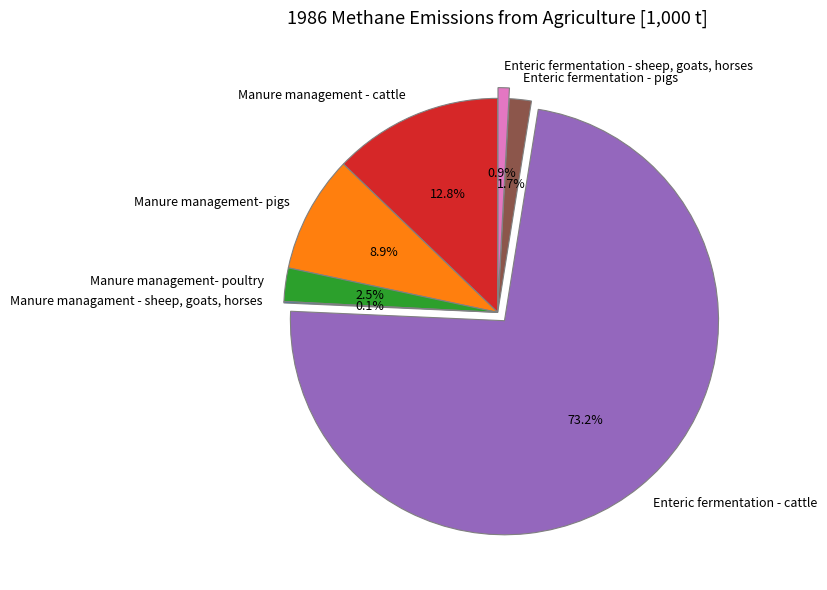

Is the sum of Manure management- poultry and Enteric fermentation - cattle greater than half?

Yes